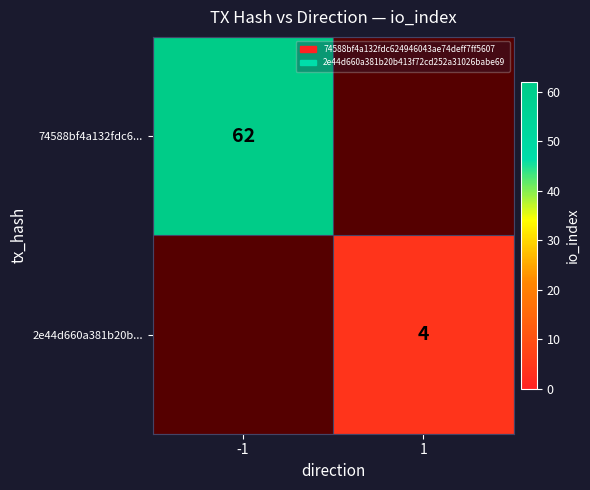

What is the total value across all series at -1?

62